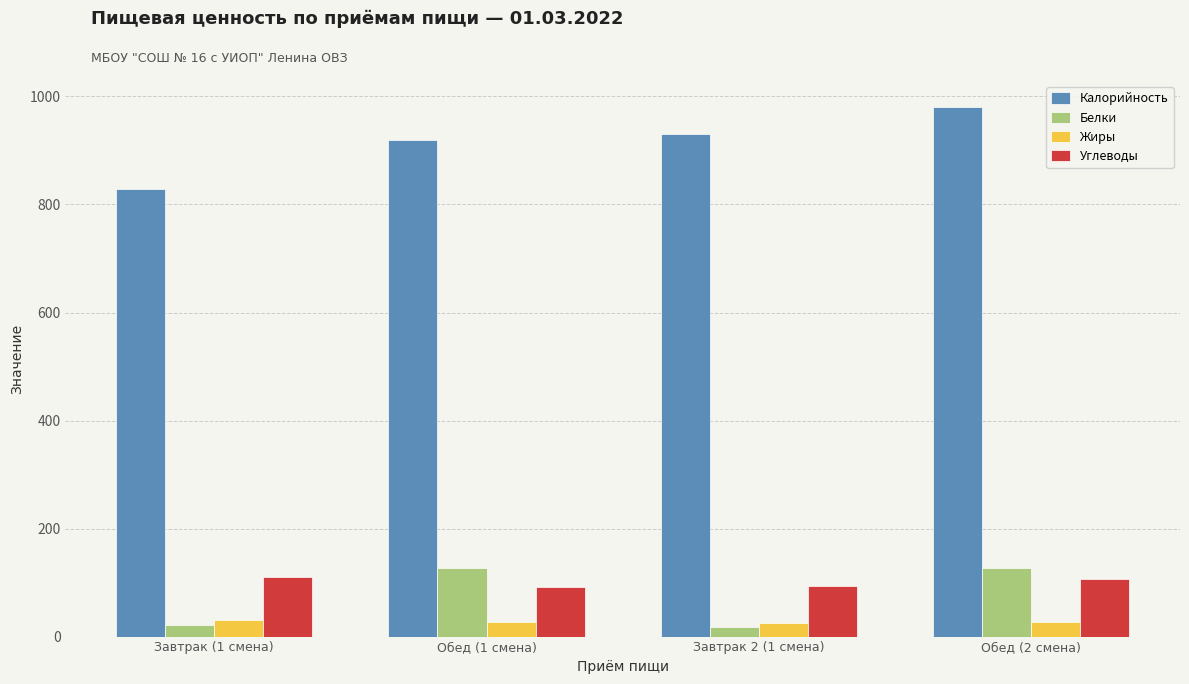

How many data points in Углеводы are less than 106?

2